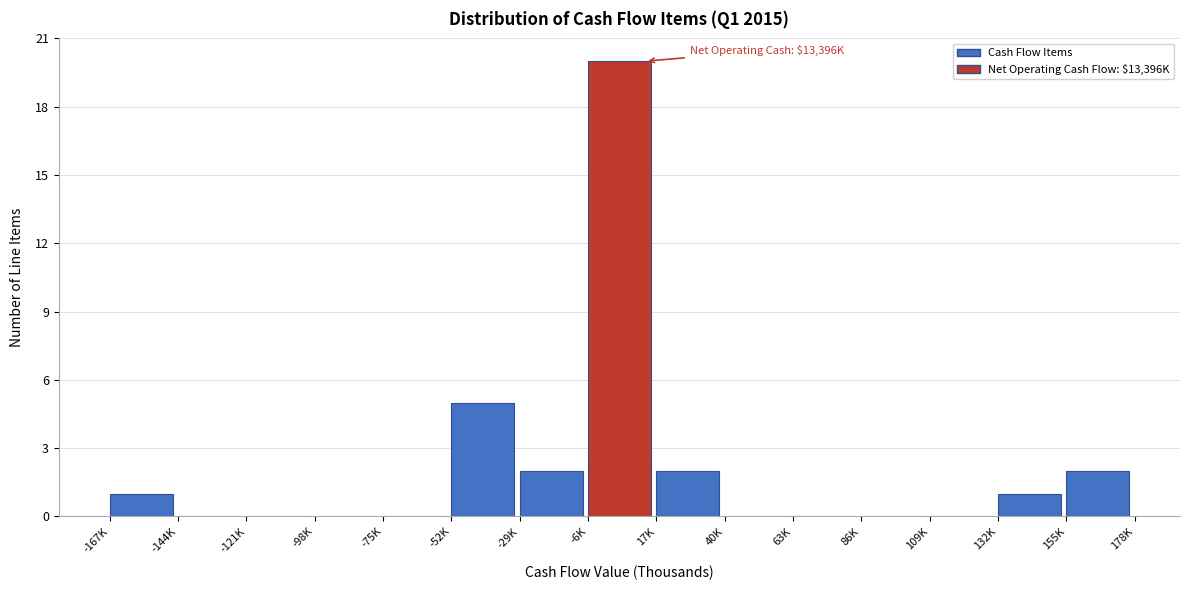

Reading right to left, extract all data points from this chart.

155K=2	132K=1	109K=0	86K=0	63K=0	40K=0	17K=2	-6K=20	-29K=2	-52K=5	-75K=0	-98K=0	-121K=0	-144K=0	-167K=1